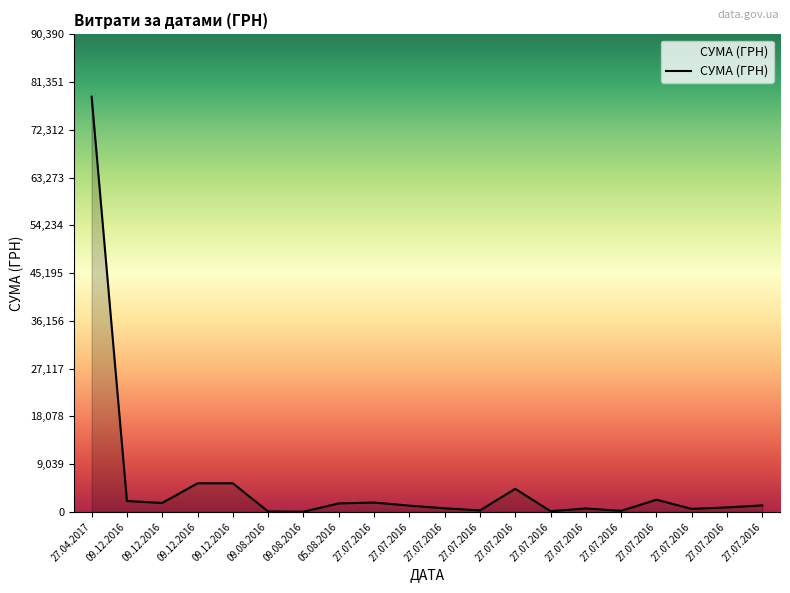

At which category does the data reach its first local valley?

09.12.2016